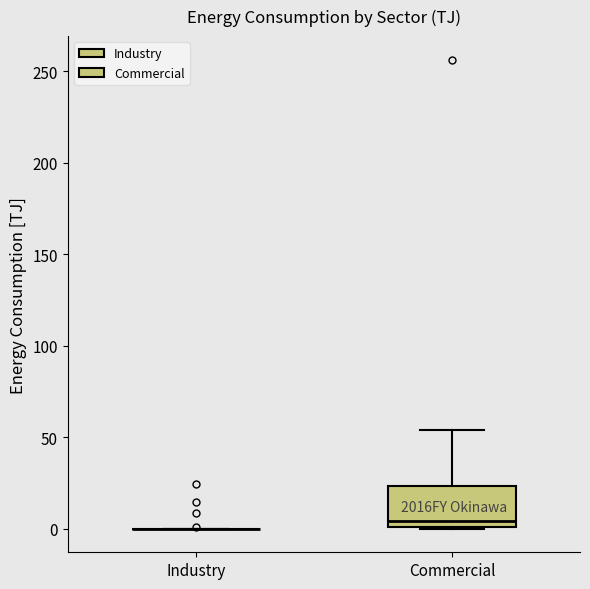

Reading left to right, read every box against the y-axis: the position of its median line, the range the box covers, and the ends of its whiskers. The values are not printed on the chart, so give them approximately, as read against the axis.

Industry: box collapsed to a line at 0, whiskers 0 to 0
Commercial: median 5, box 0 to 25, whiskers 0 to 55